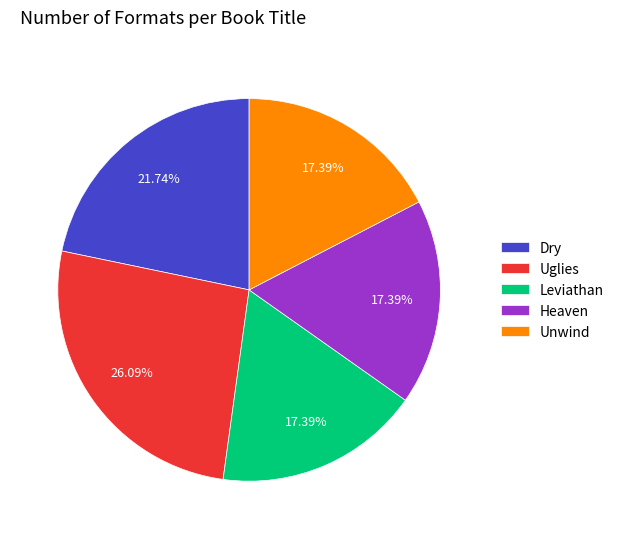

What is the ratio of the value at Leviathan to the value at Uglies?

0.7